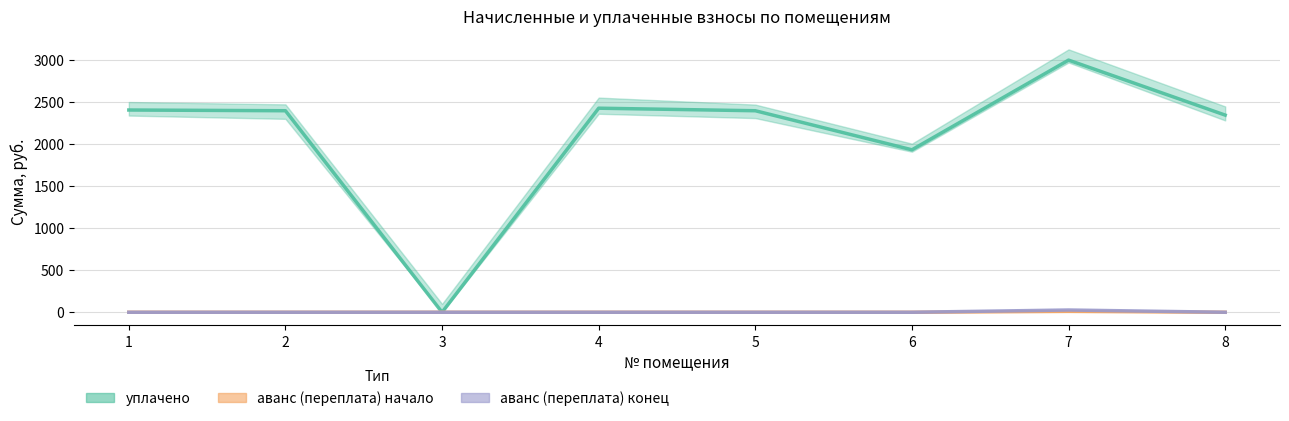

What is the spread (max minus min) of values at 6?

1929.5